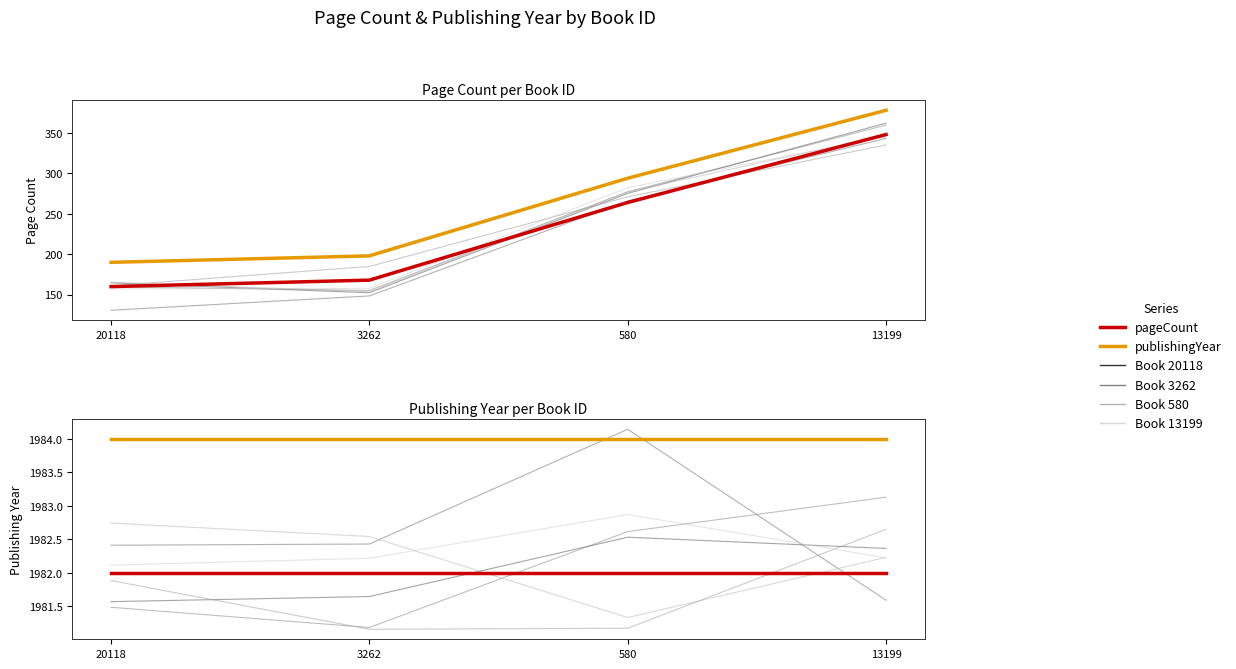

What position from the left is 580?

3